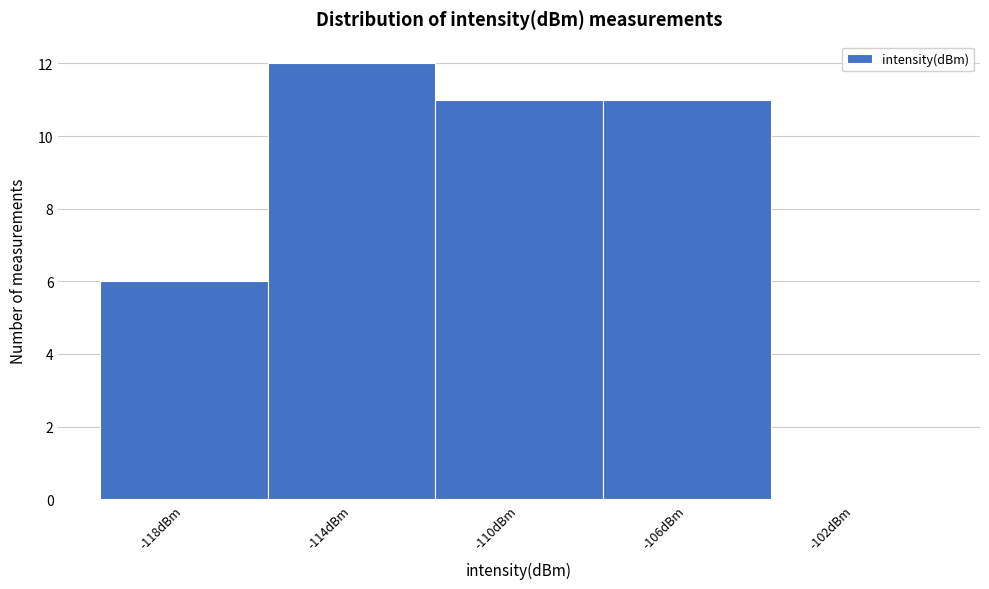

Reading left to right, list every bar in this chart as the range it spans on the x-axis followed by its height. The values are not printed on the chart, so give them approximately, as read against the axis.

-120 to -116: 6
-116 to -112: 12
-112 to -108: 11
-108 to -104: 11
-104 to -100: 0